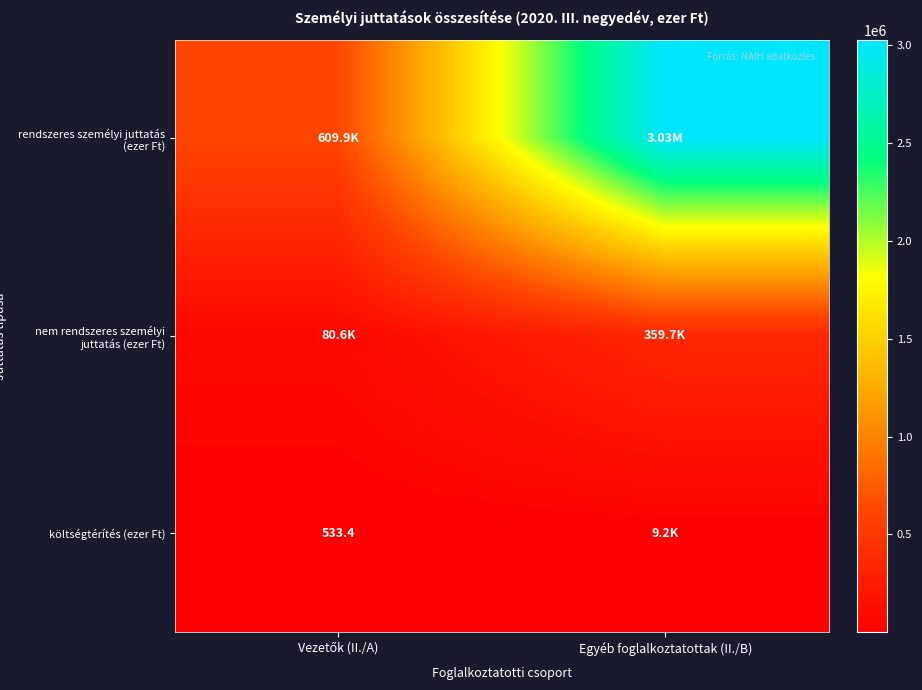

What is the sum of the rendszeres személyi juttatás (ezer Ft) values at Egyéb foglalkoztatottak (II./B) and Vezetők (II./A)?

3637705.8